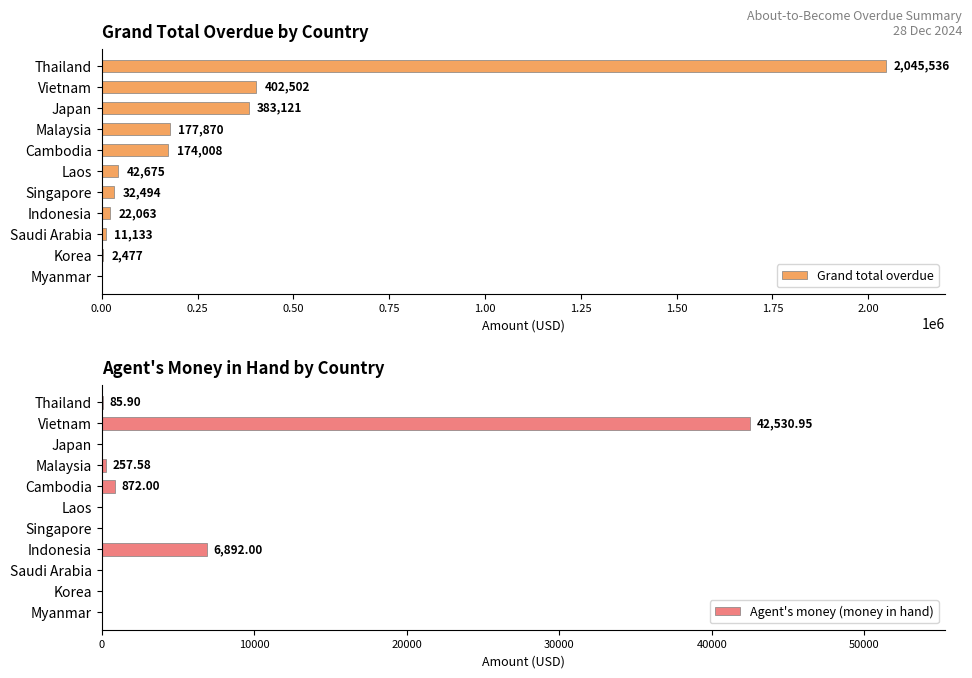

Where is Grand total overdue nearest to the value 1022768?

Vietnam